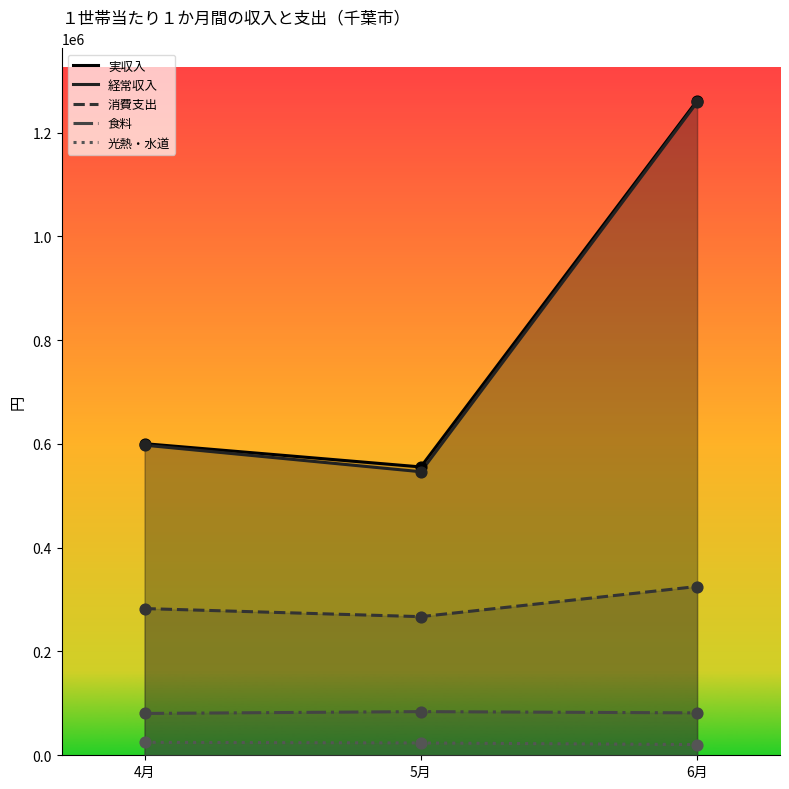

Which series contains the lowest Y value?

光熱・水道